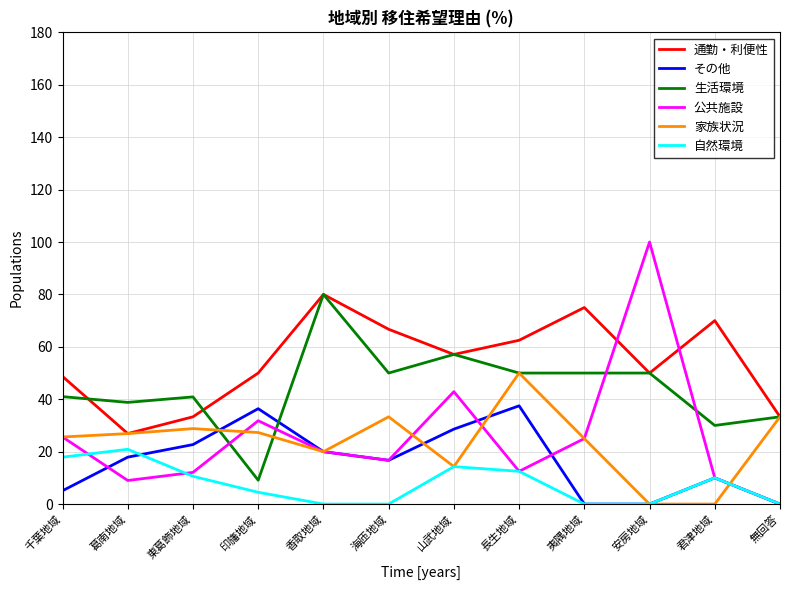

Which series has the widest spread of values?

公共施設